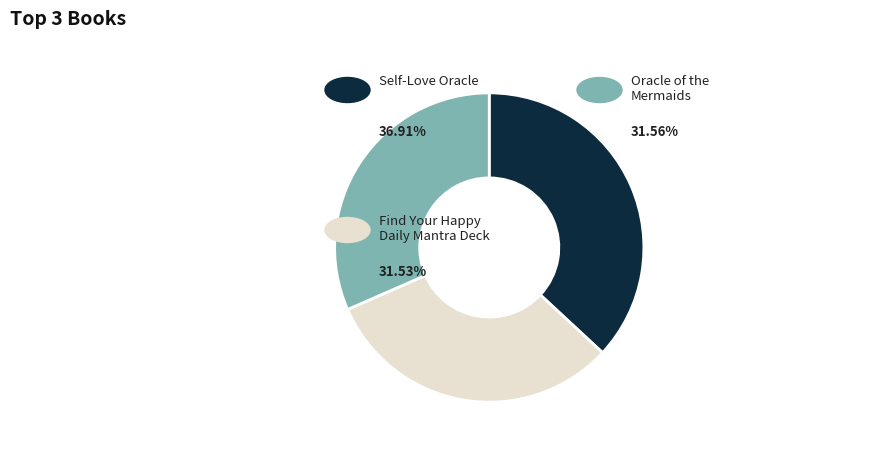

Is there a majority slice in this chart?

No